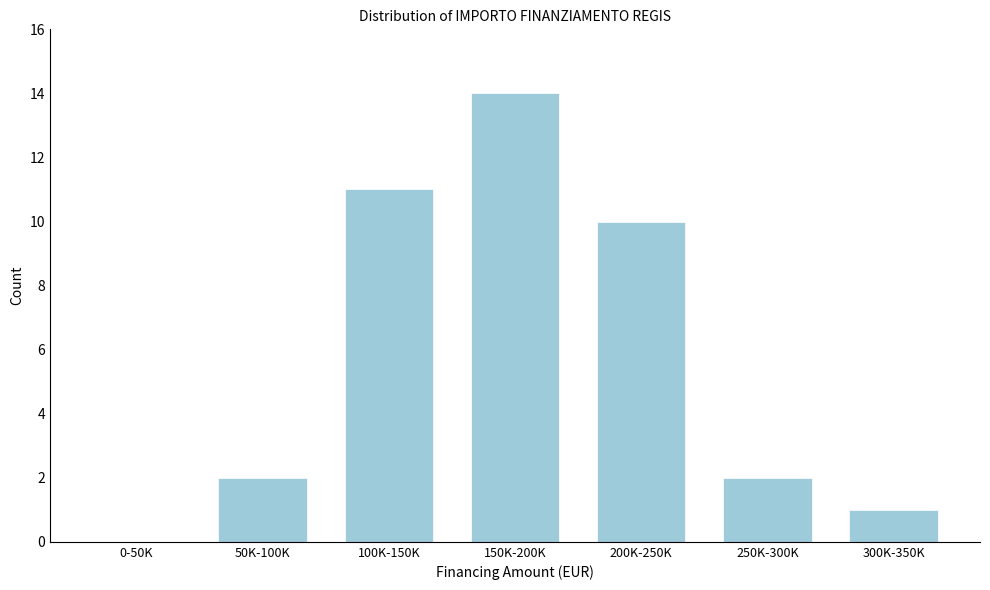

Reading left to right, extract all data points from this chart.

0-50K=0	50K-100K=2	100K-150K=11	150K-200K=14	200K-250K=10	250K-300K=2	300K-350K=1